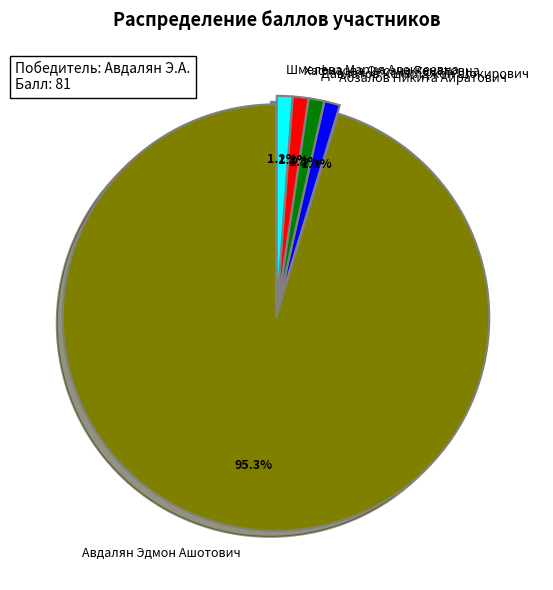

Which slice is the largest?

Авдалян Эдмон Ашотович